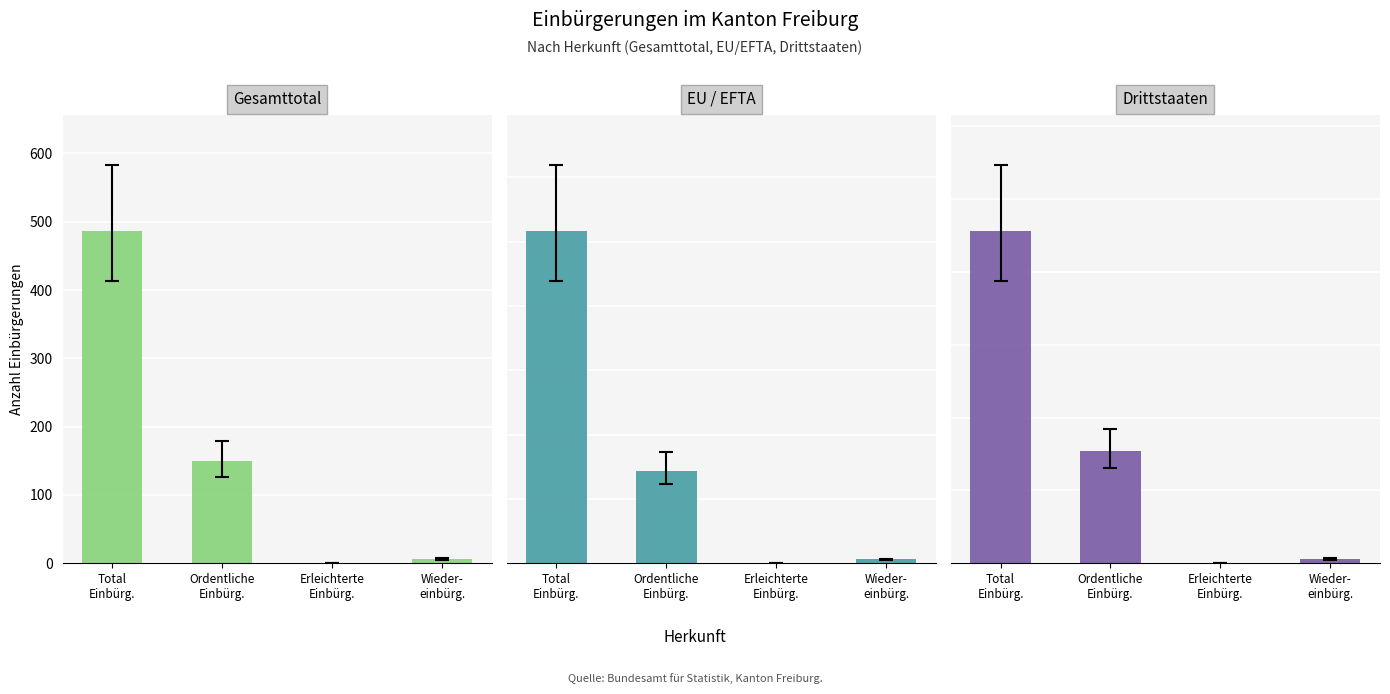

What is the total value across all series at Wieder-
einbürg.?

12